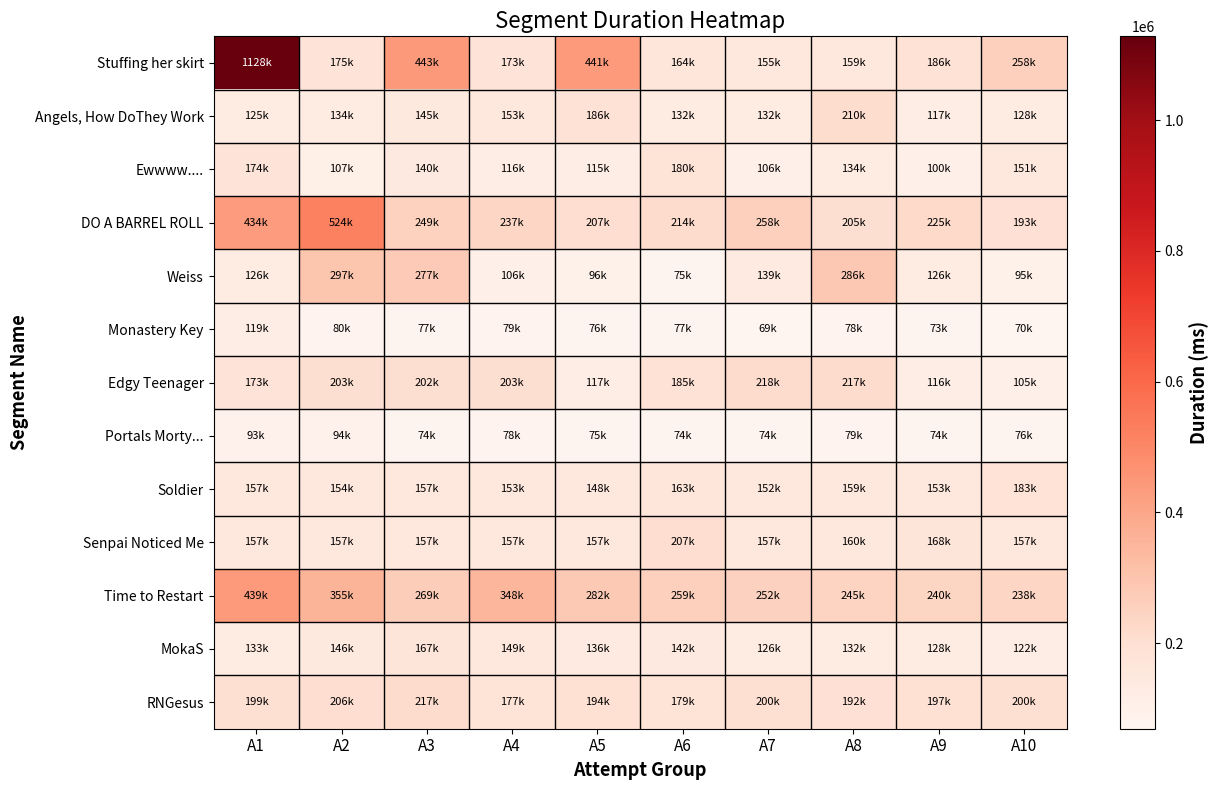

How many distinct data groups are displayed?

13